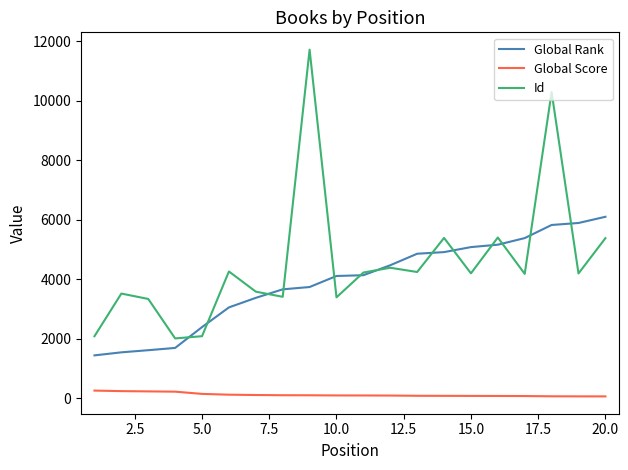

How many lines are shown in the chart?

3